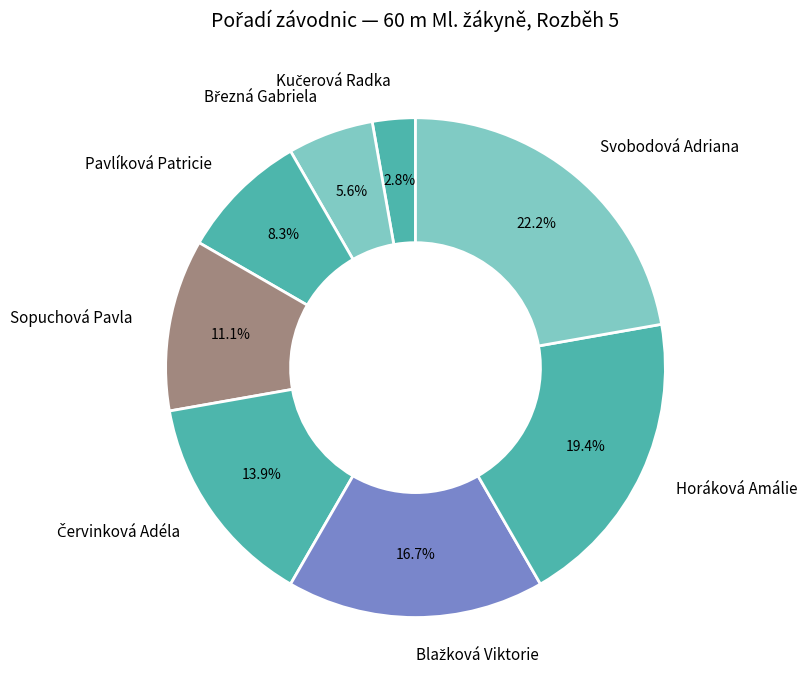

Which slice is the largest?

Svobodová Adriana